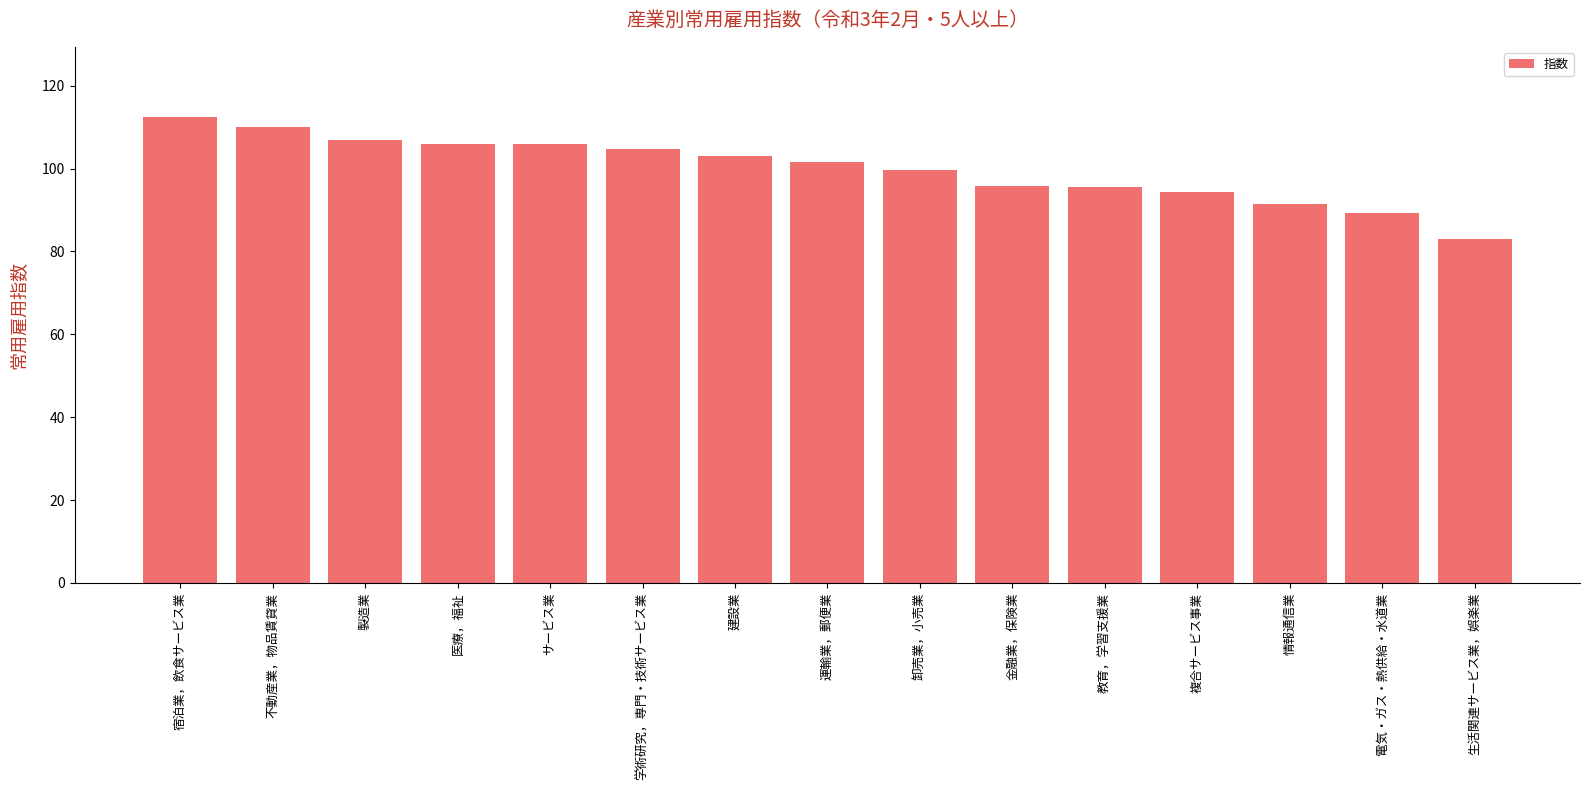

What is the value of the 2nd bar from the left?

110.1